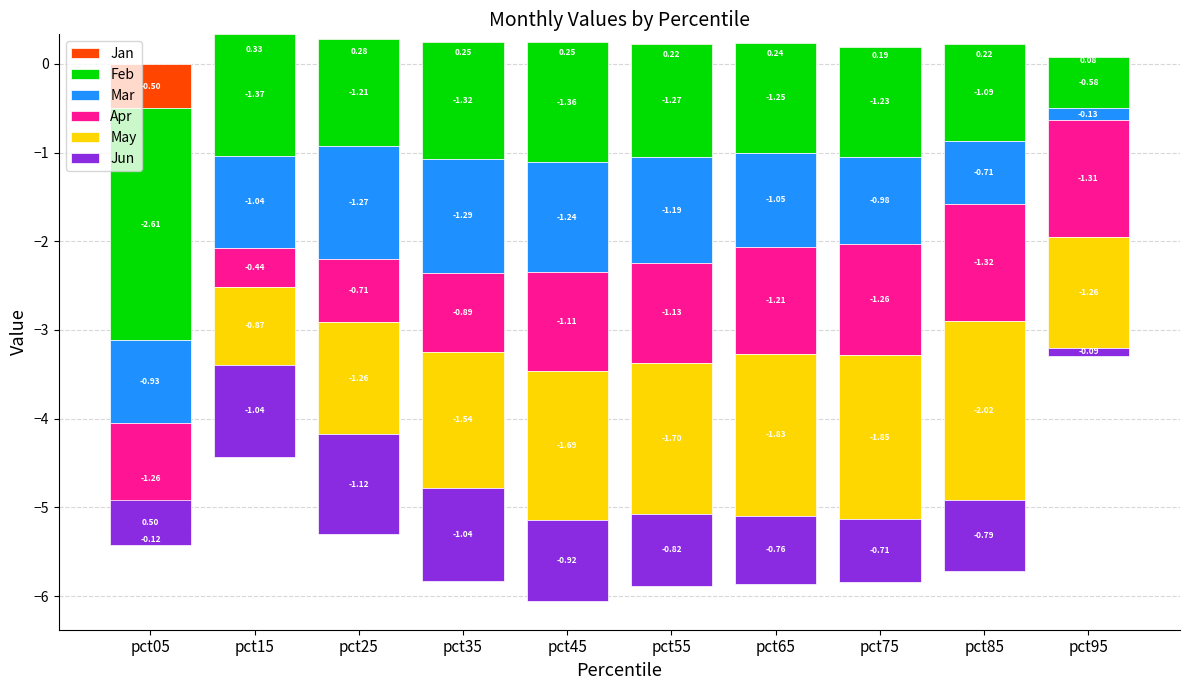

The value of May at pct15 is -0.9. True or false?

True